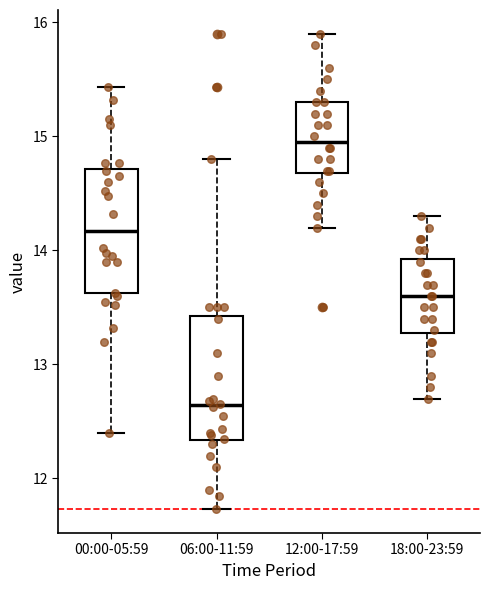

Where does the lower whisker of the box for 12:00-17:59 end on the y-axis? The values are not printed on the chart, so give them approximately, as read against the axis.

14.2